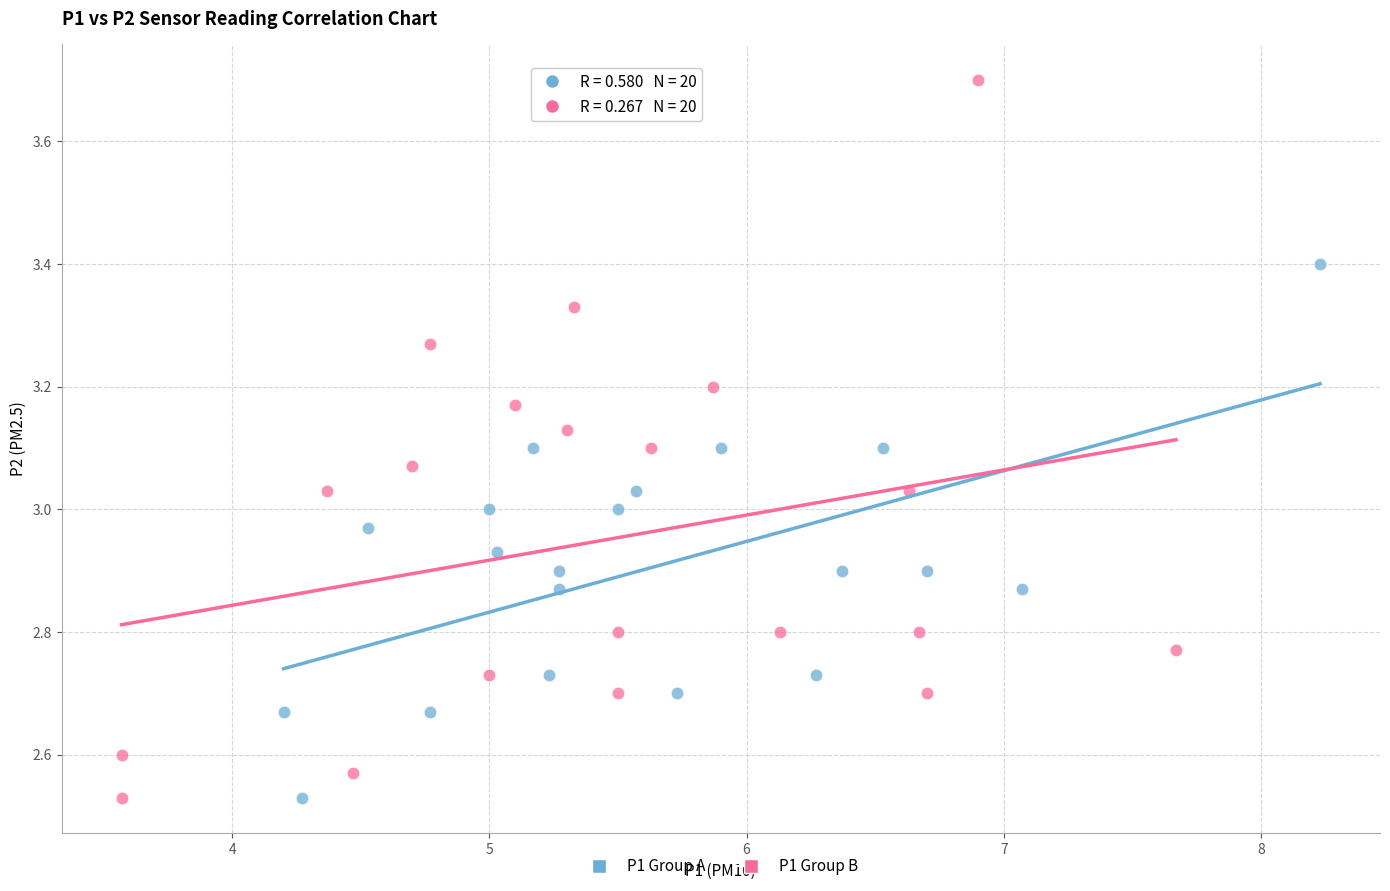

Which series contains the highest Y value?

P1 Group B